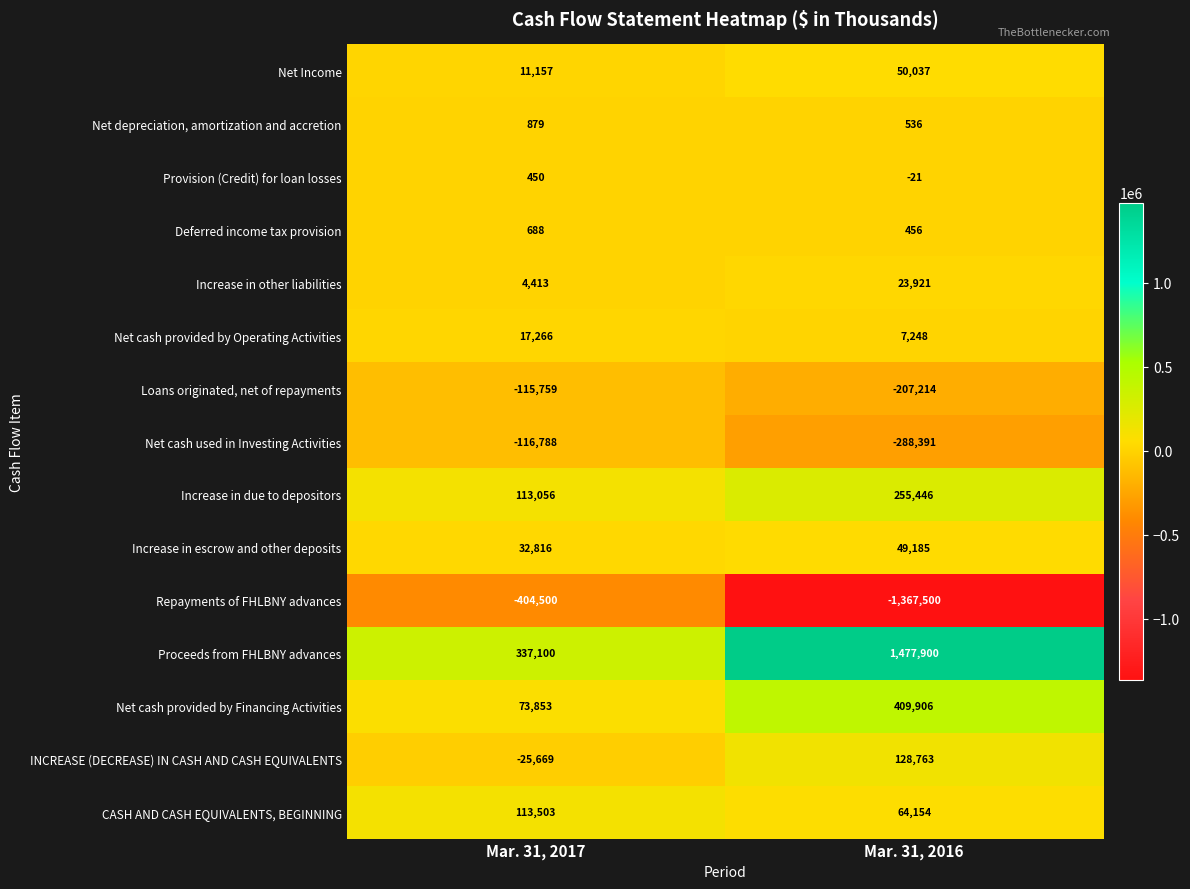

What is the difference between the Proceeds from FHLBNY advances values at Mar. 31, 2017 and Mar. 31, 2016?

1140800